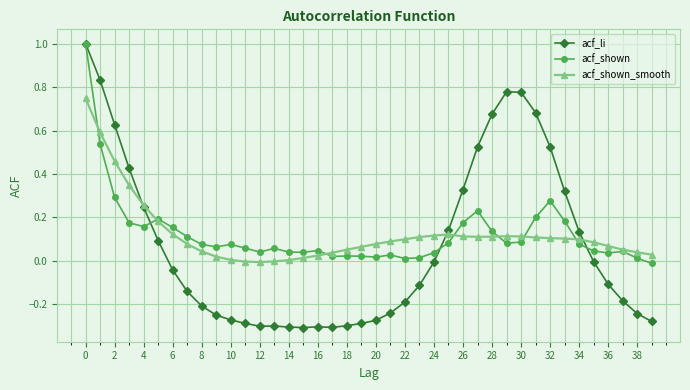

After their last crossing, which series has the higher values: acf_li or acf_shown_smooth?

acf_shown_smooth